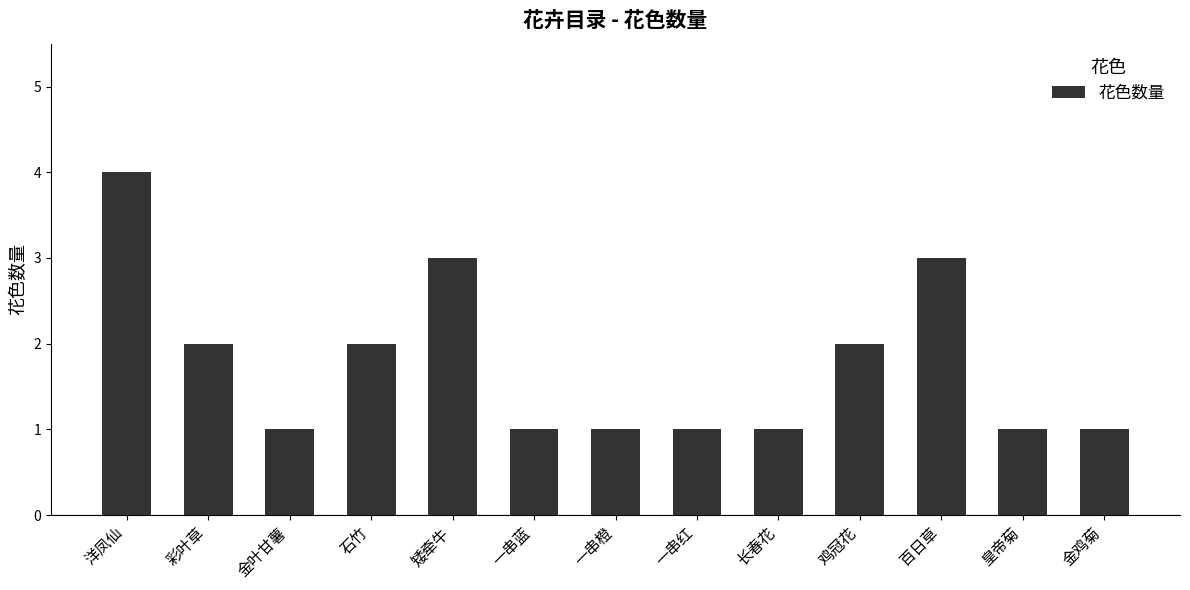

Does the chart contain any negative values?

No